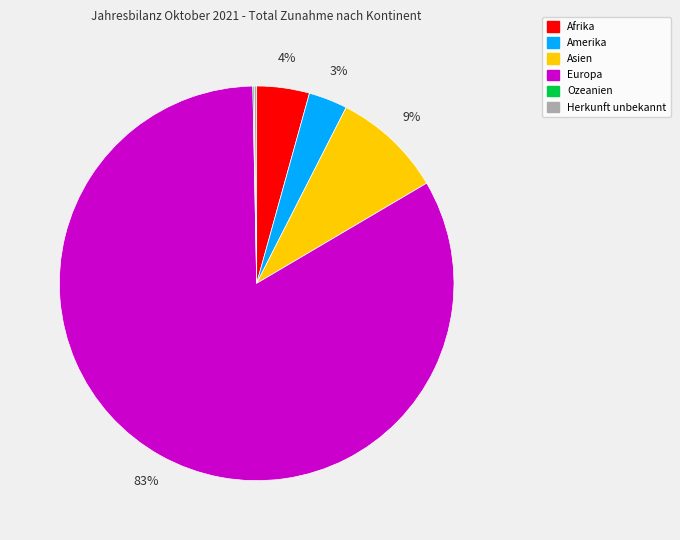

The Amerika slice represents 17% of the pie. True or false?

False